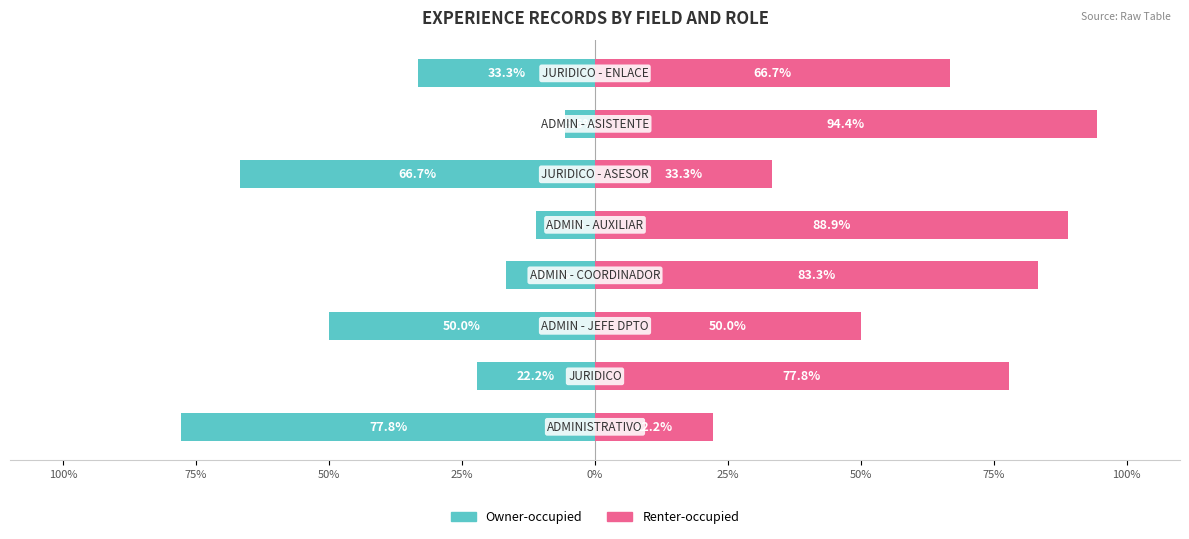

List the series in order of their peak value, highest first.

Renter-occupied, Owner-occupied